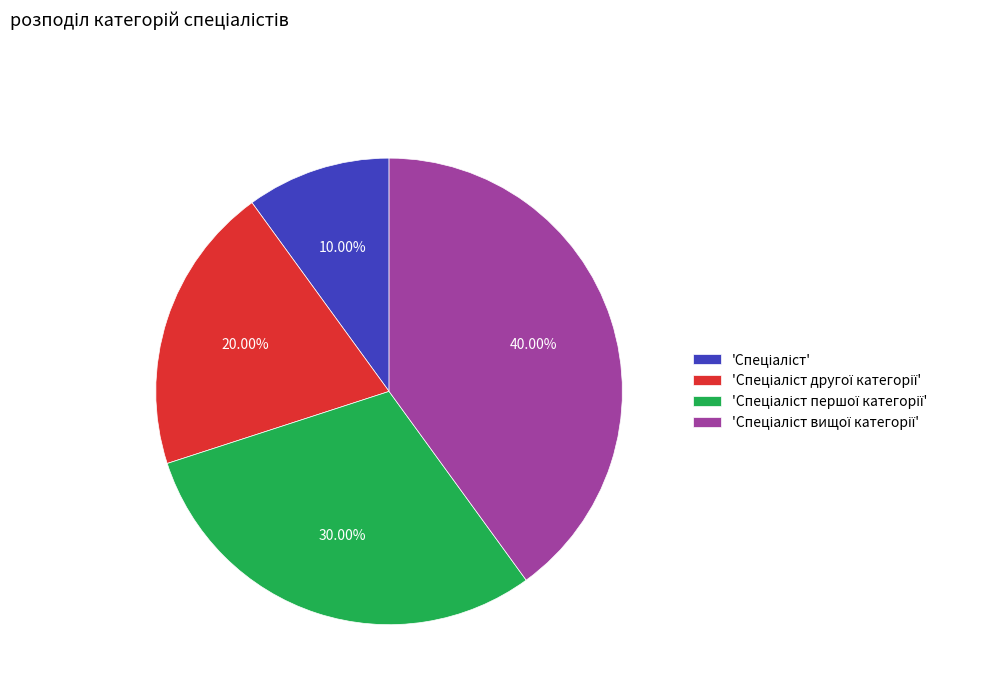

To the nearest percent, what is the average slice percentage?

25%